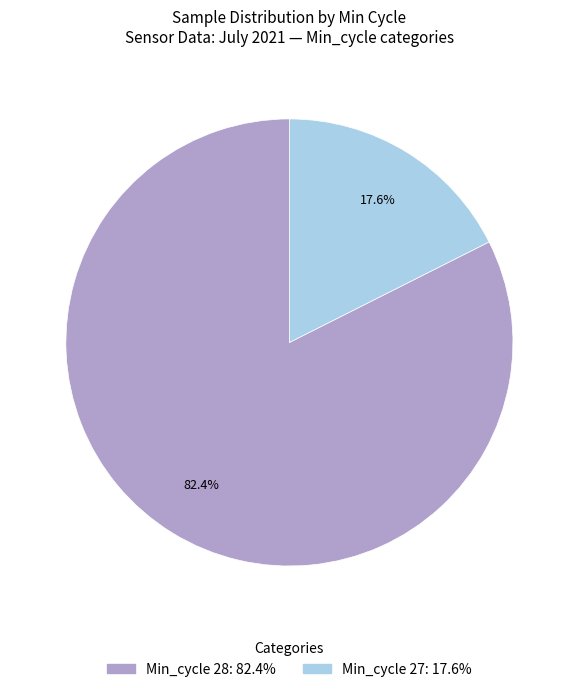

To the nearest percent, what is the average slice percentage?

50%